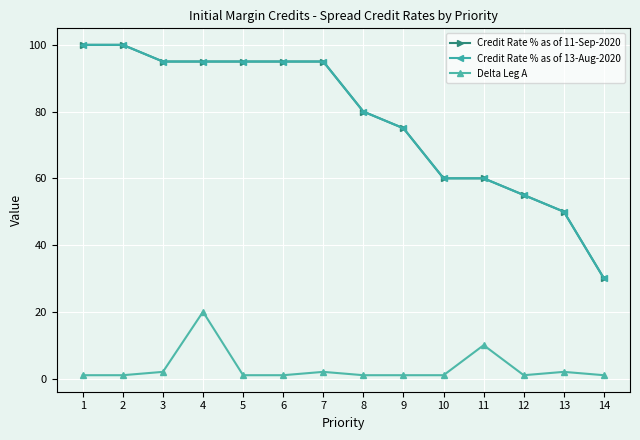

Where is the first local maximum for Delta Leg A?

4